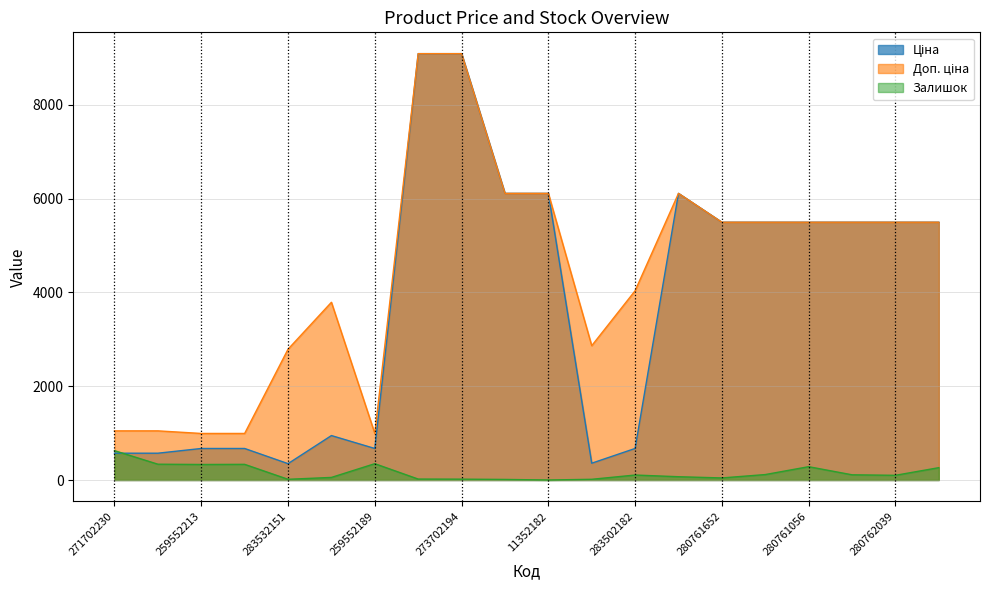

How many lines are shown in the chart?

3